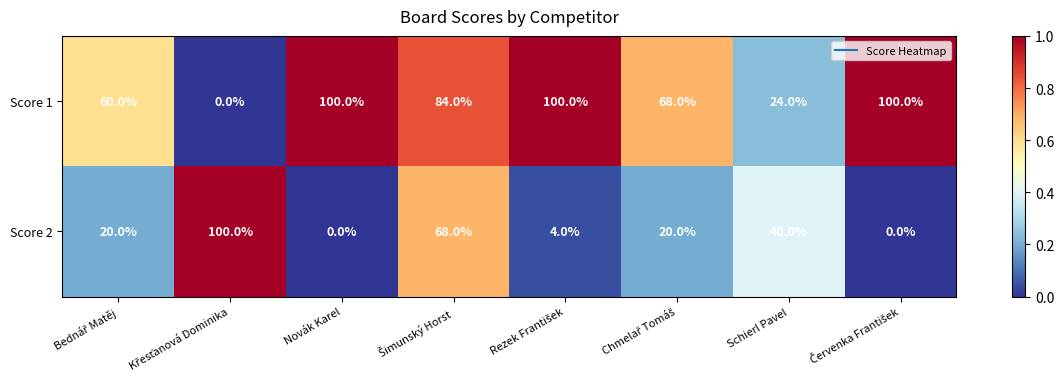

What is the difference between the maximum and minimum values in the Score 2 series?

100